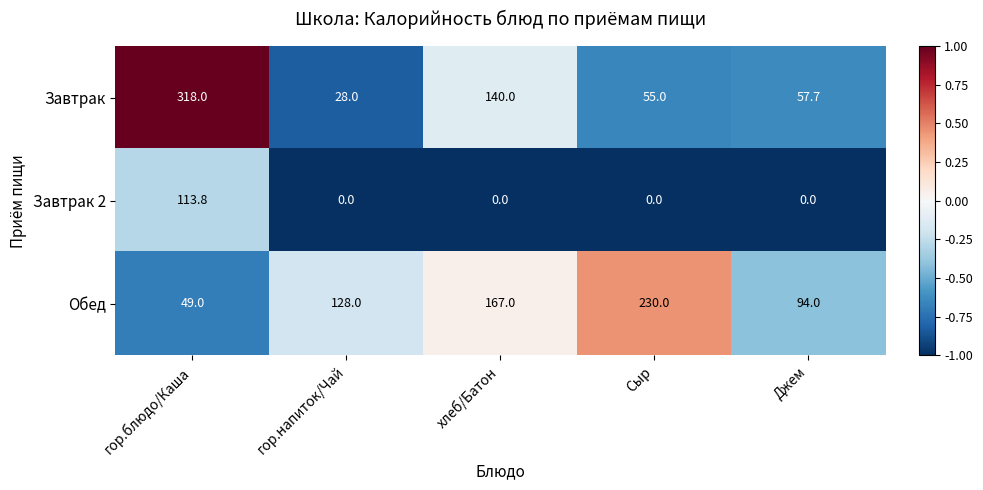

Read the Обед value at хлеб/Батон.

167.0